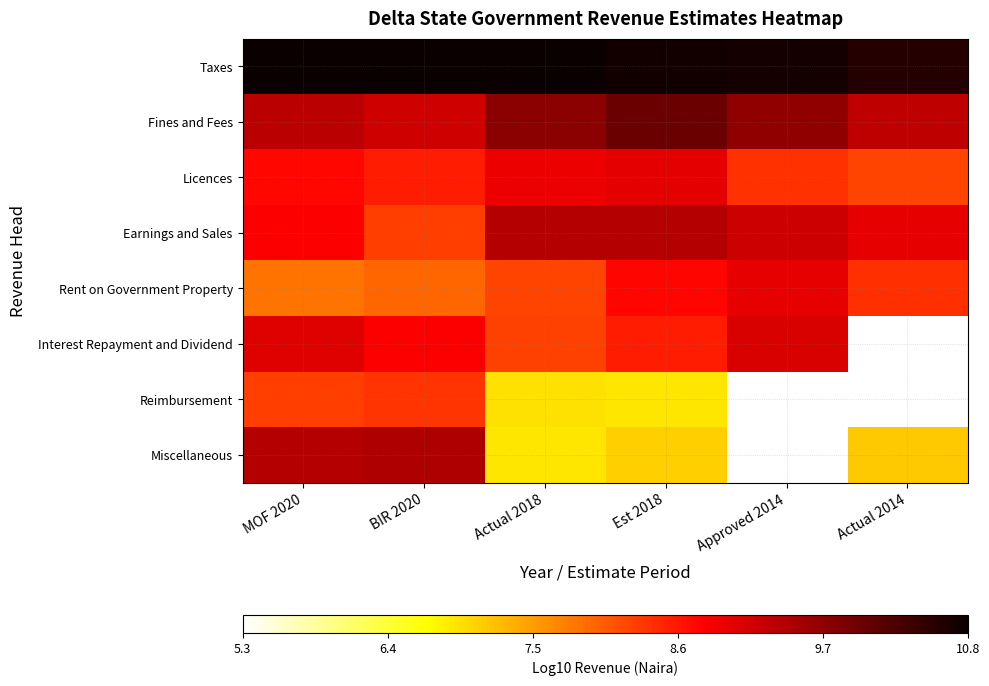

What is the sum of the Rent on Government Property values at Actual 2014 and Est 2018?

17.2